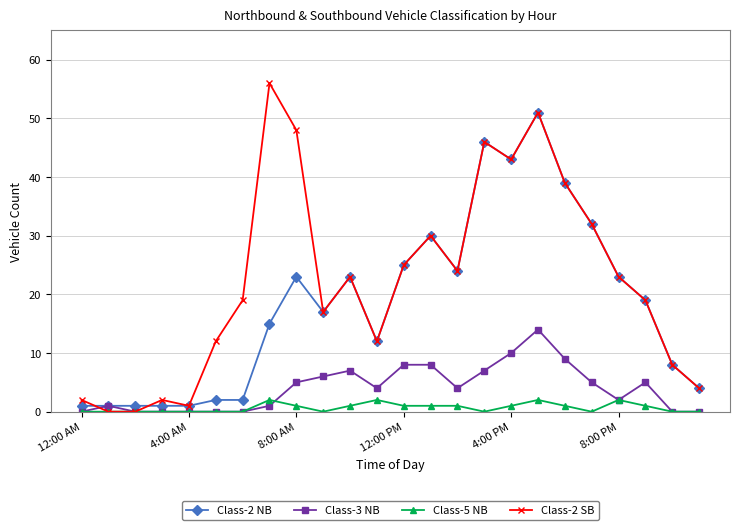

True or false: Class-5 NB has more than 2 interior local peaks.

True